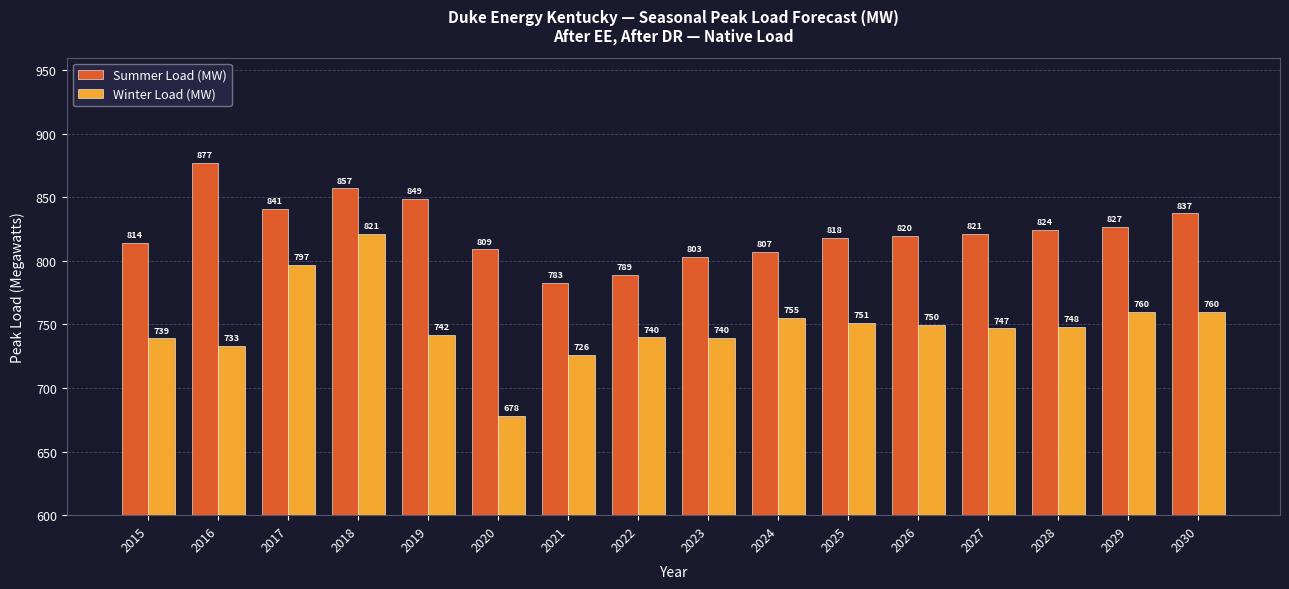

Which series changed the most between 2016 and 2024?

Summer Load (MW)